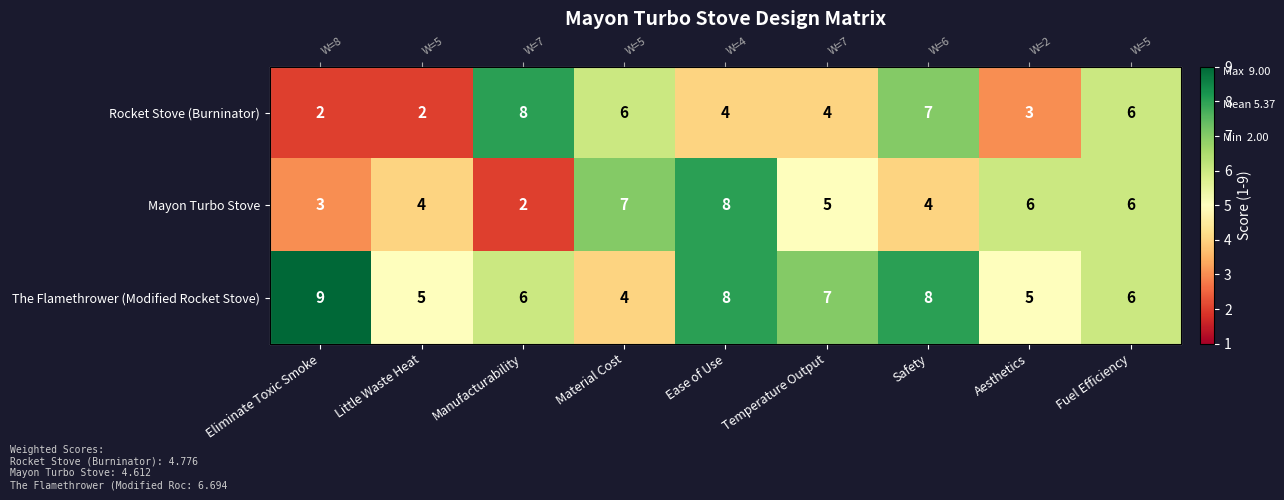

What is the total value across all series at Eliminate Toxic Smoke?

14